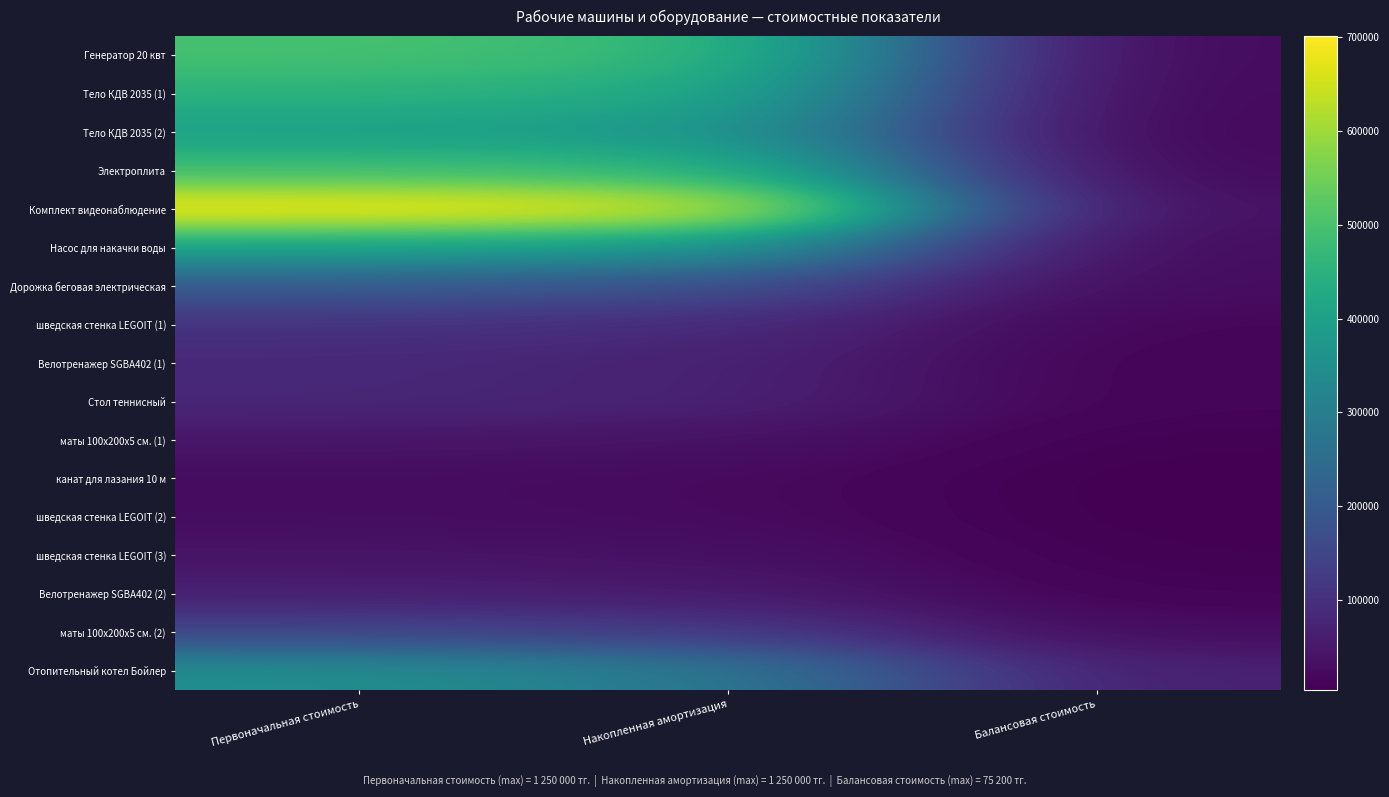

Reading right to left, extract all data points from this chart.

Генератор 20 квт: Балансовая стоимость=20019.2	Накопленная амортизация=475576.2	Первоначальная стоимость=495592.0
Тело КДВ 2035 (1): Балансовая стоимость=18237.0	Накопленная амортизация=433237.2	Первоначальная стоимость=451471.1
Тело КДВ 2035 (2): Балансовая стоимость=16031.0	Накопленная амортизация=380795.4	Первоначальная стоимость=396823.6
Электроплита: Балансовая стоимость=19704.8	Накопленная амортизация=465925.2	Первоначальная стоимость=485619.0
Комплект видеонаблюдение: Балансовая стоимость=29795.8	Накопленная амортизация=671365.9	Первоначальная стоимость=701027.2
Насос для накачки воды: Балансовая стоимость=25313.6	Накопленная амортизация=377357.5	Первоначальная стоимость=401871.9
Дорожка беговая электрическая: Балансовая стоимость=25780.8	Накопленная амортизация=176434.7	Первоначальная стоимость=200663.7
шведская стенка LEGOIT (1): Балансовая стоимость=15598.9	Накопленная амортизация=89798.1	Первоначальная стоимость=104397.9
Велотренажер SGBA402 (1): Балансовая стоимость=12404.2	Накопленная амортизация=70325.4	Первоначальная стоимость=81931.3
Стол теннисный: Балансовая стоимость=12521.0	Накопленная амортизация=70967.3	Первоначальная стоимость=82682.4
маты 100х200х5 см. (1): Балансовая стоимость=6802.2	Накопленная амортизация=38553.9	Первоначальная стоимость=44918.3
канат для лазания 10 м: Балансовая стоимость=4006.2	Накопленная амортизация=22706.7	Первоначальная стоимость=26455.1
шведская стенка LEGOIT (2): Балансовая стоимость=4259.0	Накопленная амортизация=24139.7	Первоначальная стоимость=28124.6
шведская стенка LEGOIT (3): Балансовая стоимость=6218.7	Накопленная амортизация=35196.6	Первоначальная стоимость=41014.9
Велотренажер SGBA402 (2): Балансовая стоимость=10246.7	Накопленная амортизация=55518.4	Первоначальная стоимость=65096.5
маты 100х200х5 см. (2): Балансовая стоимость=26755.1	Накопленная амортизация=123001.8	Первоначальная стоимость=147933.1
Отопительный котел Бойлер: Балансовая стоимость=65176.2	Накопленная амортизация=286192.4	Первоначальная стоимость=346878.1